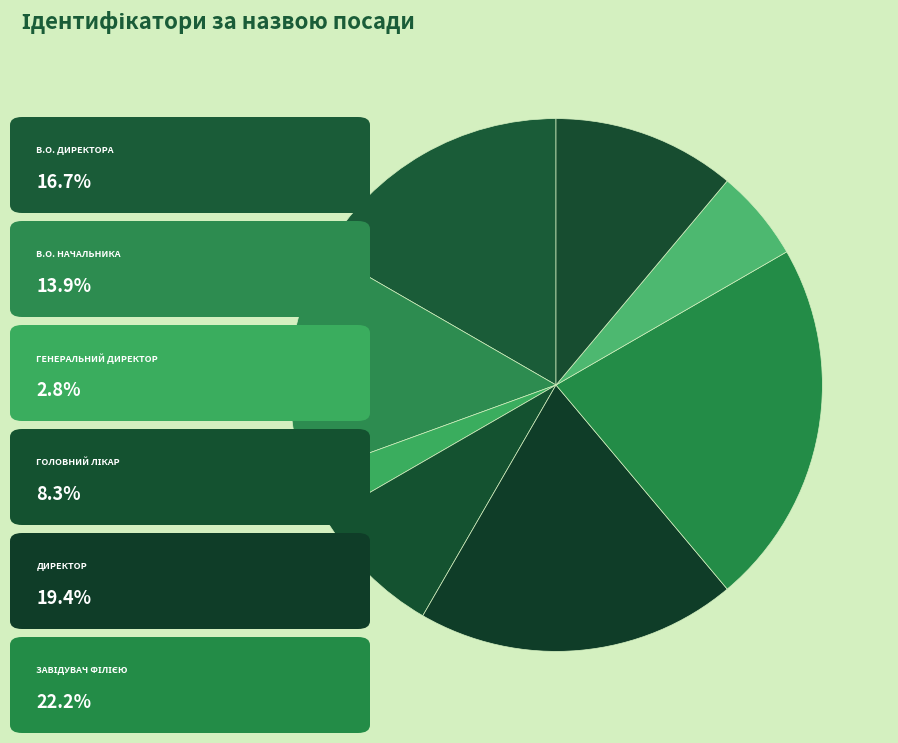

Is there a majority slice in this chart?

No